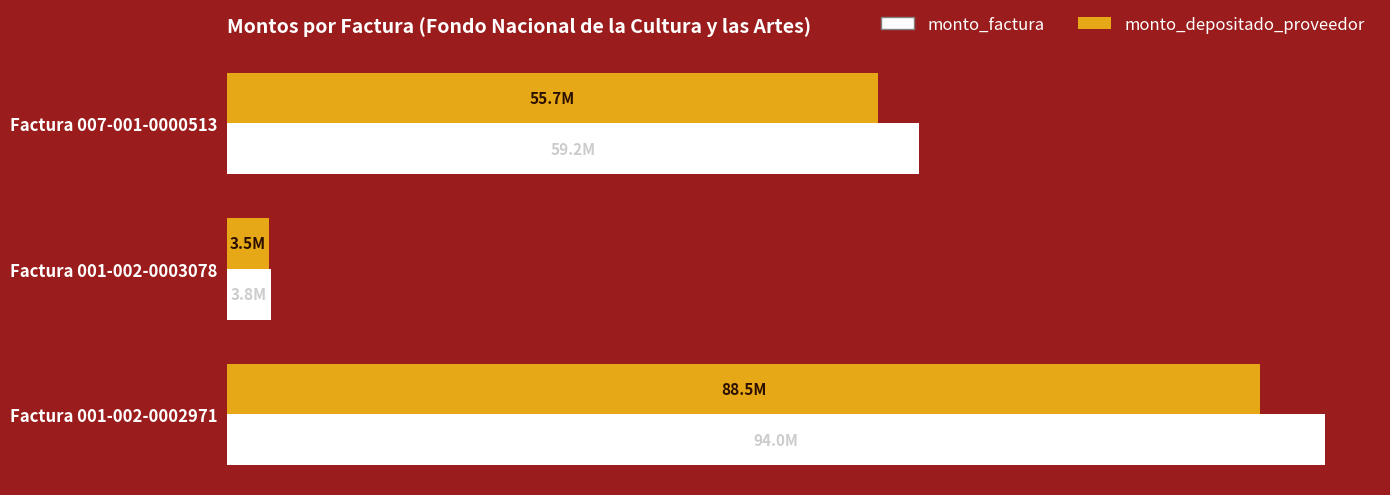

What are all the series names shown in the legend?

monto_factura, monto_depositado_proveedor